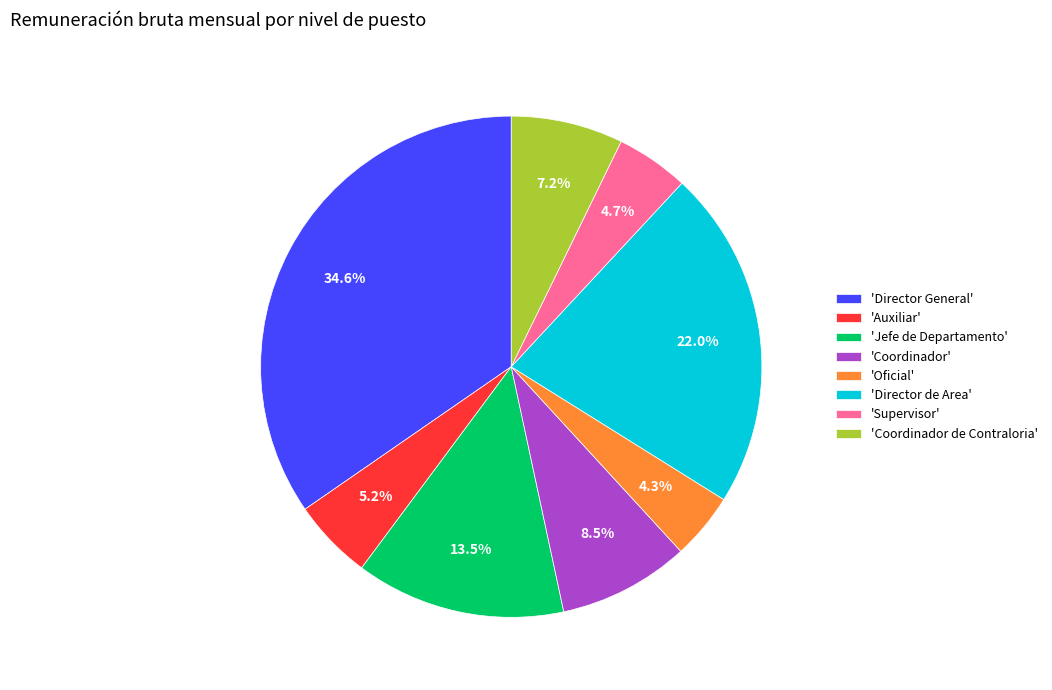

Does any single category account for the majority?

No